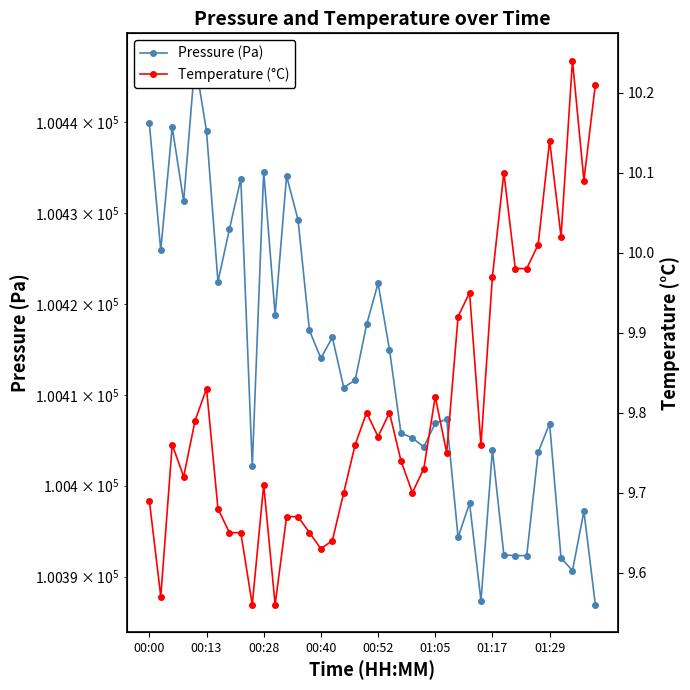

What are all the series names shown in the legend?

Pressure (Pa), Temperature (°C)